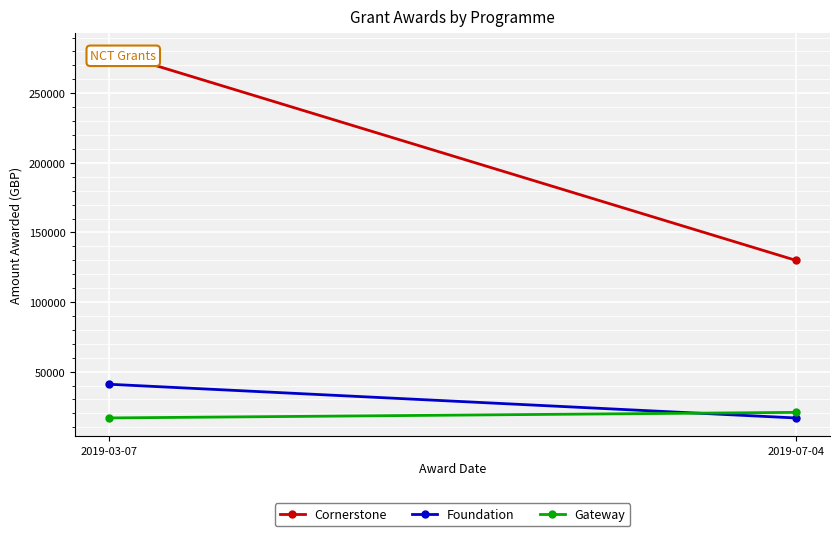

Which series has the largest range (max minus min)?

Cornerstone